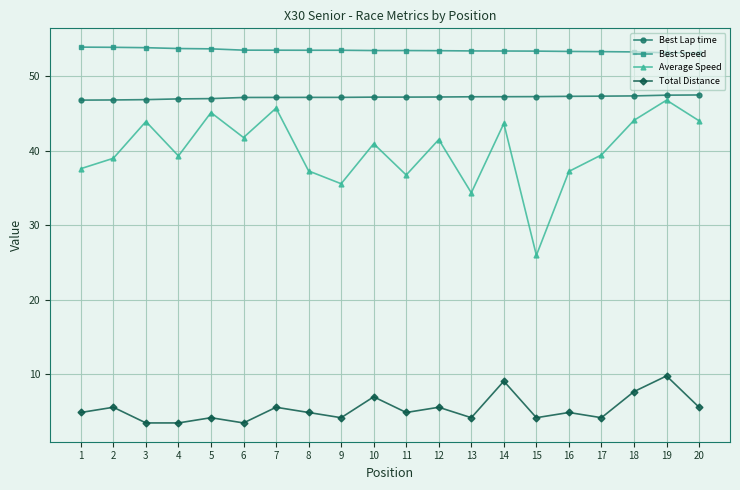

At how many categories does at least one series exceed 17?

20